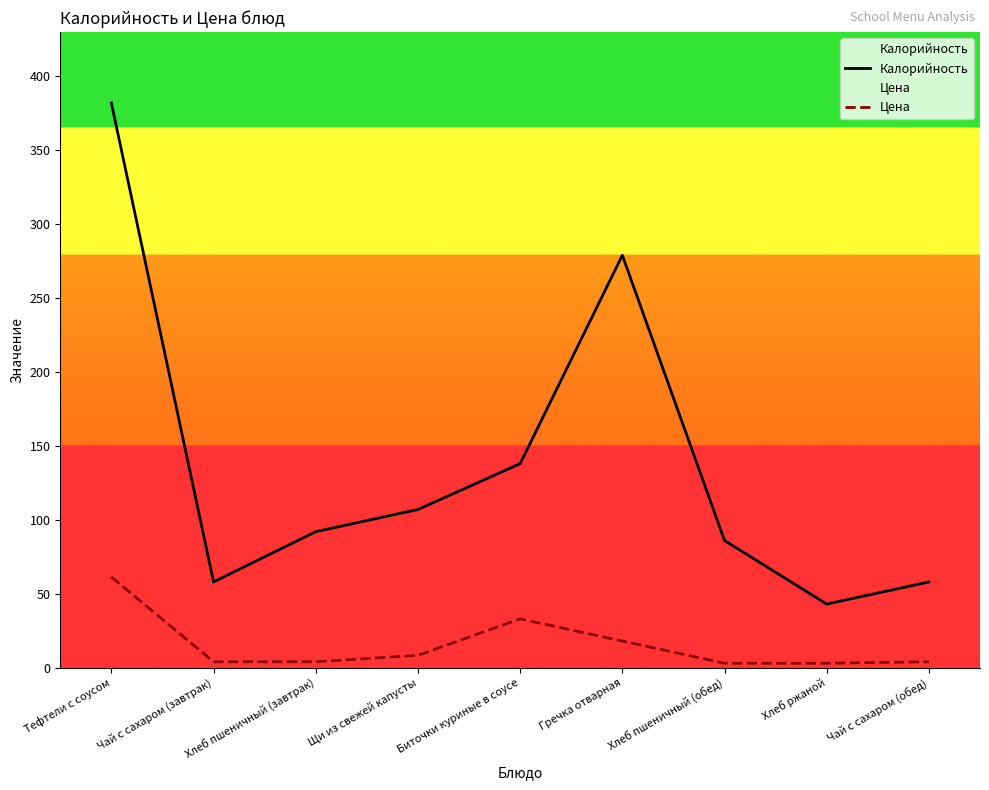

Where is the first local maximum for Цена?

Биточки куриные в соусе